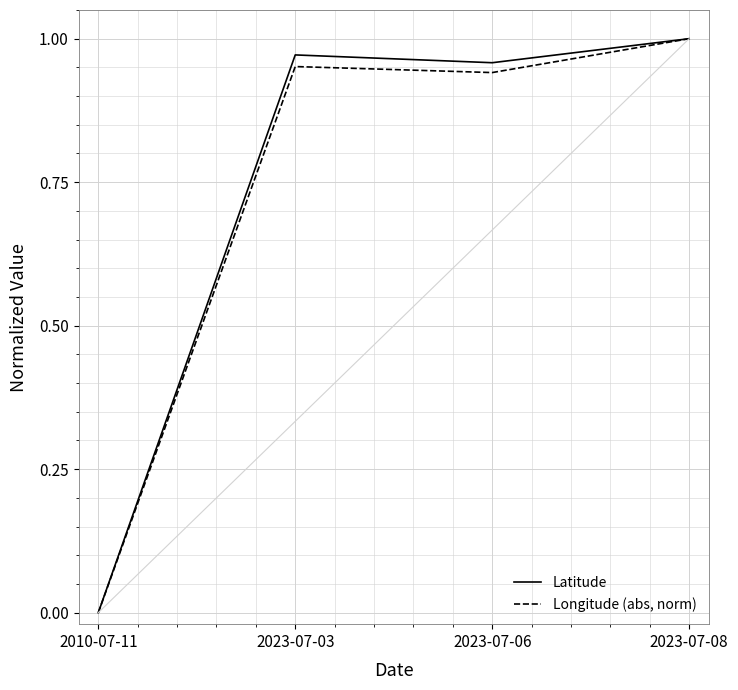

At which category does Longitude (abs, norm) reach its first local peak?

2023-07-03